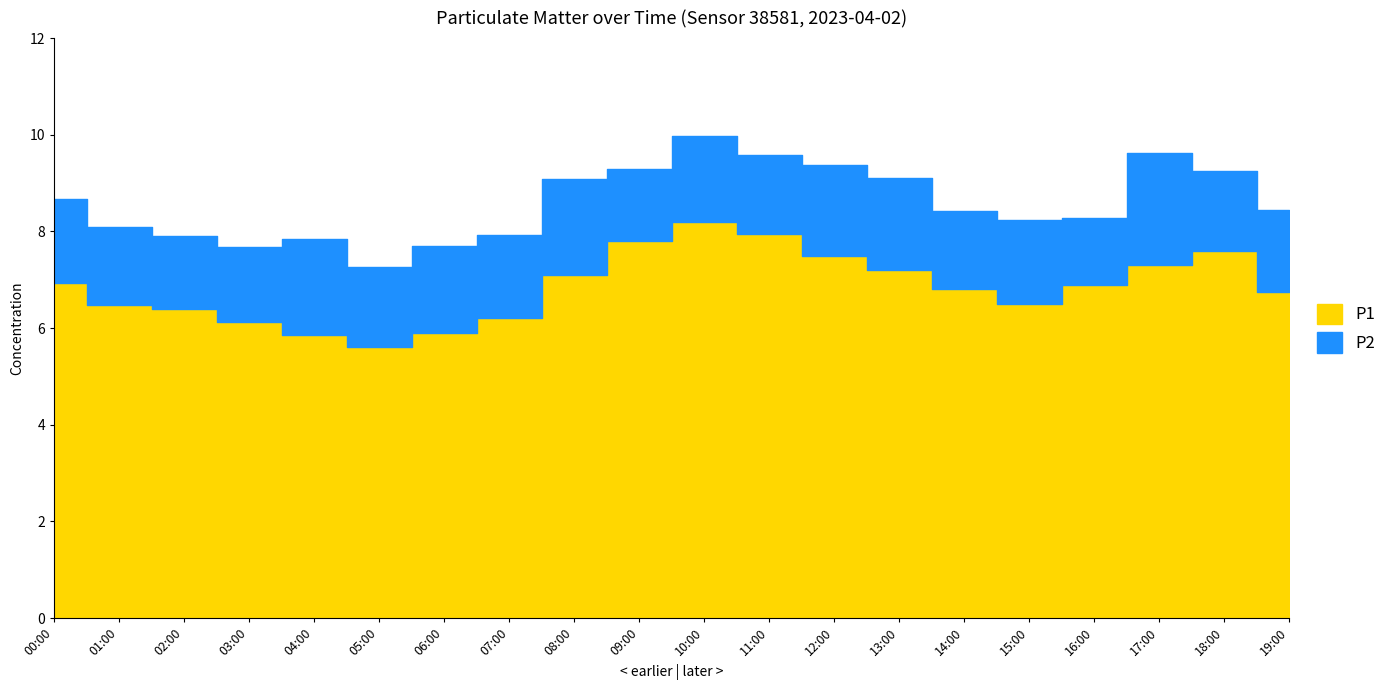

List the series in order of their overall mean, lowest first.

P2, P1